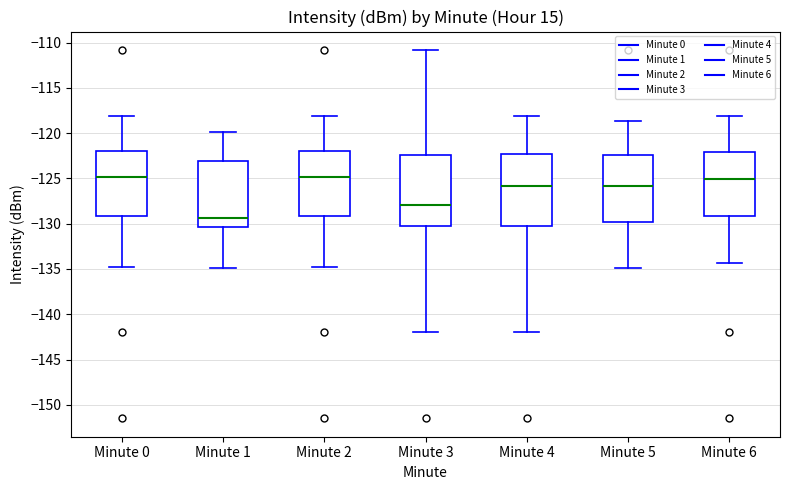

Reading left to right, read every box against the y-axis: the position of its median line, the range the box covers, and the ends of its whiskers. The values are not printed on the chart, so give them approximately, as read against the axis.

Minute 0: median -125.0, box -129.0 to -122.0, whiskers -134.5 to -118.0
Minute 1: median -129.5, box -130.5 to -123.0, whiskers -135.0 to -120.0
Minute 2: median -125.0, box -129.0 to -122.0, whiskers -134.5 to -118.0
Minute 3: median -128.0, box -130.5 to -122.5, whiskers -142.0 to -111.0
Minute 4: median -126.0, box -130.5 to -122.5, whiskers -142.0 to -118.0
Minute 5: median -126.0, box -130.0 to -122.5, whiskers -135.0 to -118.5
Minute 6: median -125.0, box -129.0 to -122.0, whiskers -134.5 to -118.0